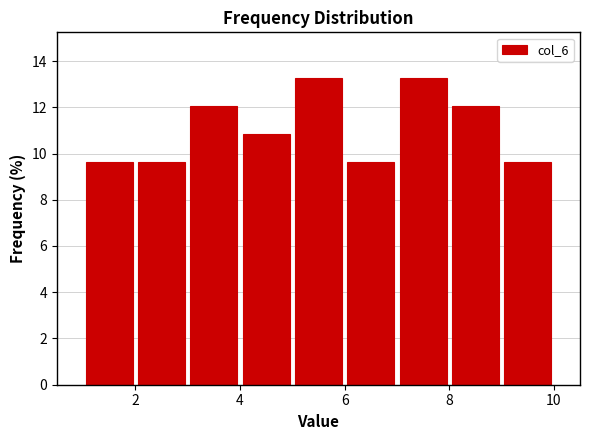

Reading left to right, list every bar in this chart as the range it spans on the x-axis followed by its height. The values are not printed on the chart, so give them approximately, as read against the axis.

1 to 2: 9.6
2 to 3: 9.6
3 to 4: 12.0
4 to 5: 10.8
5 to 6: 13.2
6 to 7: 9.6
7 to 8: 13.2
8 to 9: 12.0
9 to 10: 9.6